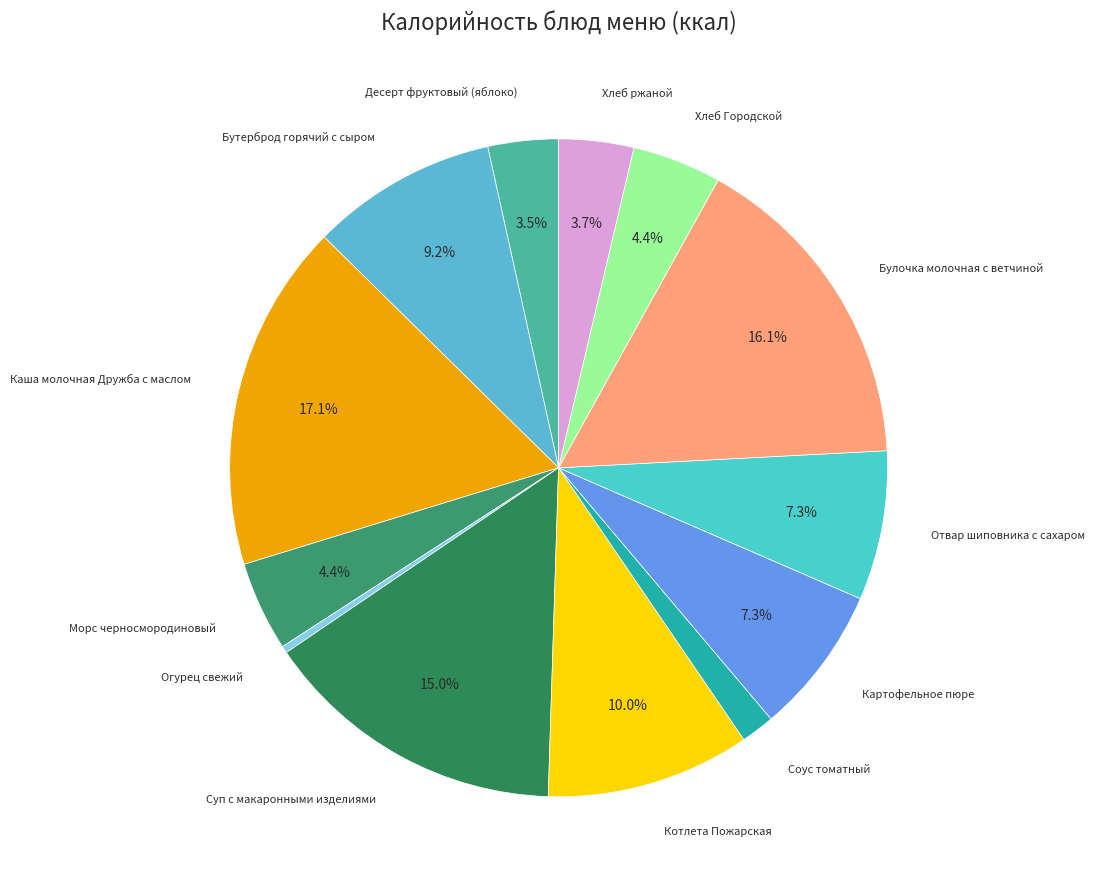

What is the smallest slice in the pie chart?

Огурец свежий